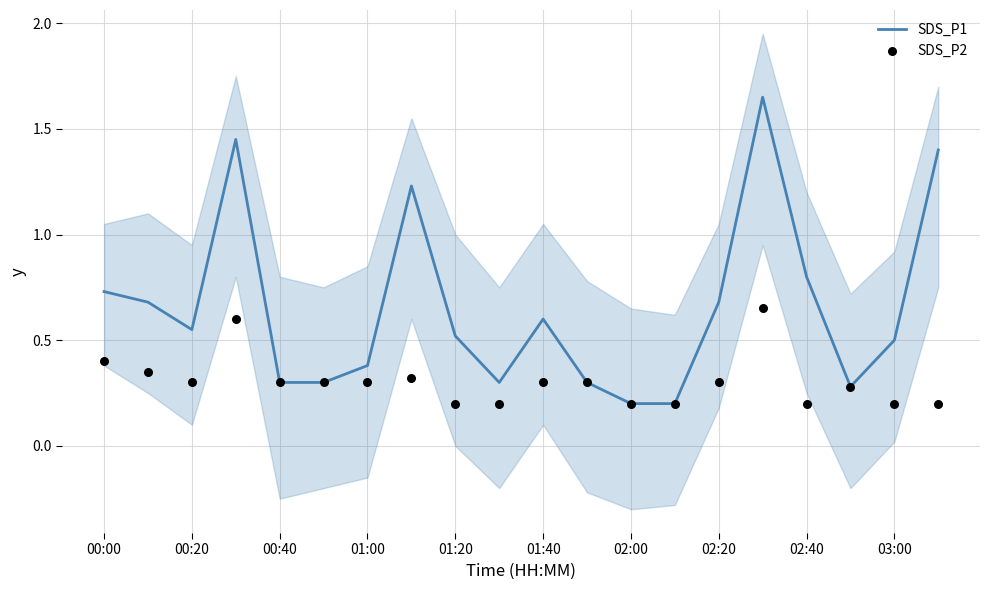

True or false: SDS_P1 has a value of 0.8 at 02:40.

True